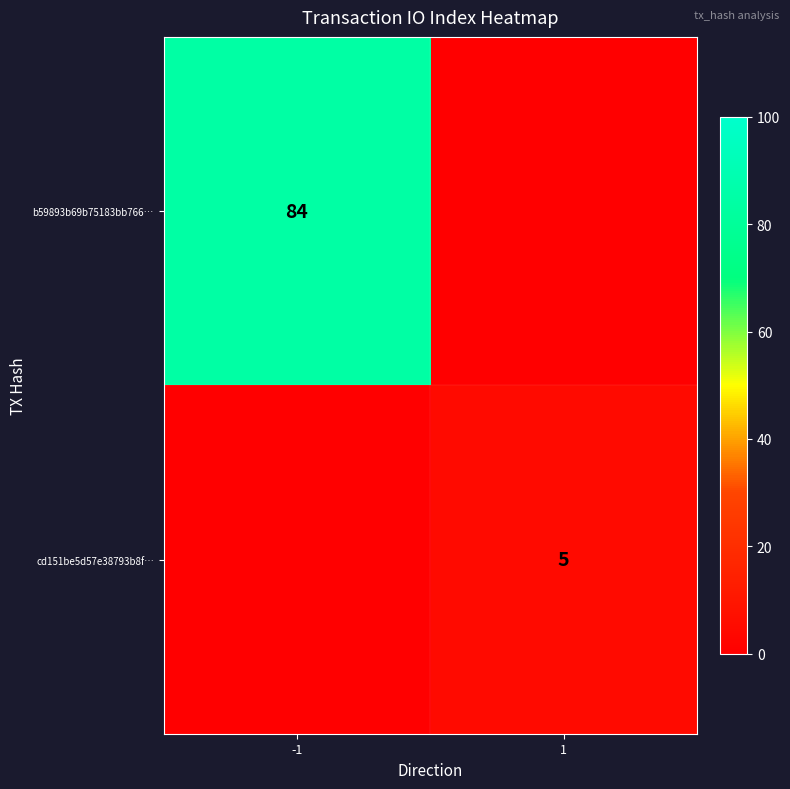

True or false: cd151be5d57e38793b8f… has a value of 5 at 1.

True